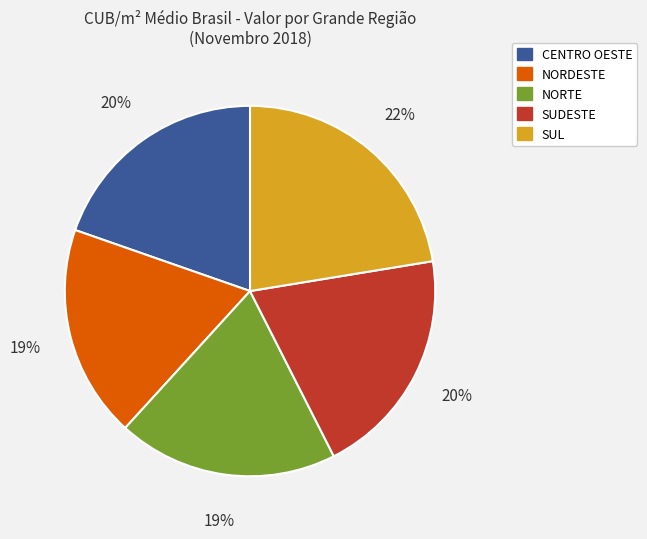

Is it true that CENTRO OESTE is 8% of the pie?

False